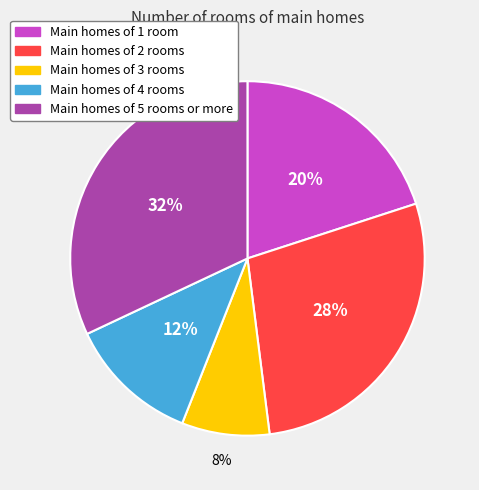

To the nearest percent, what is the difference between the largest and smallest slice percentages?

24%